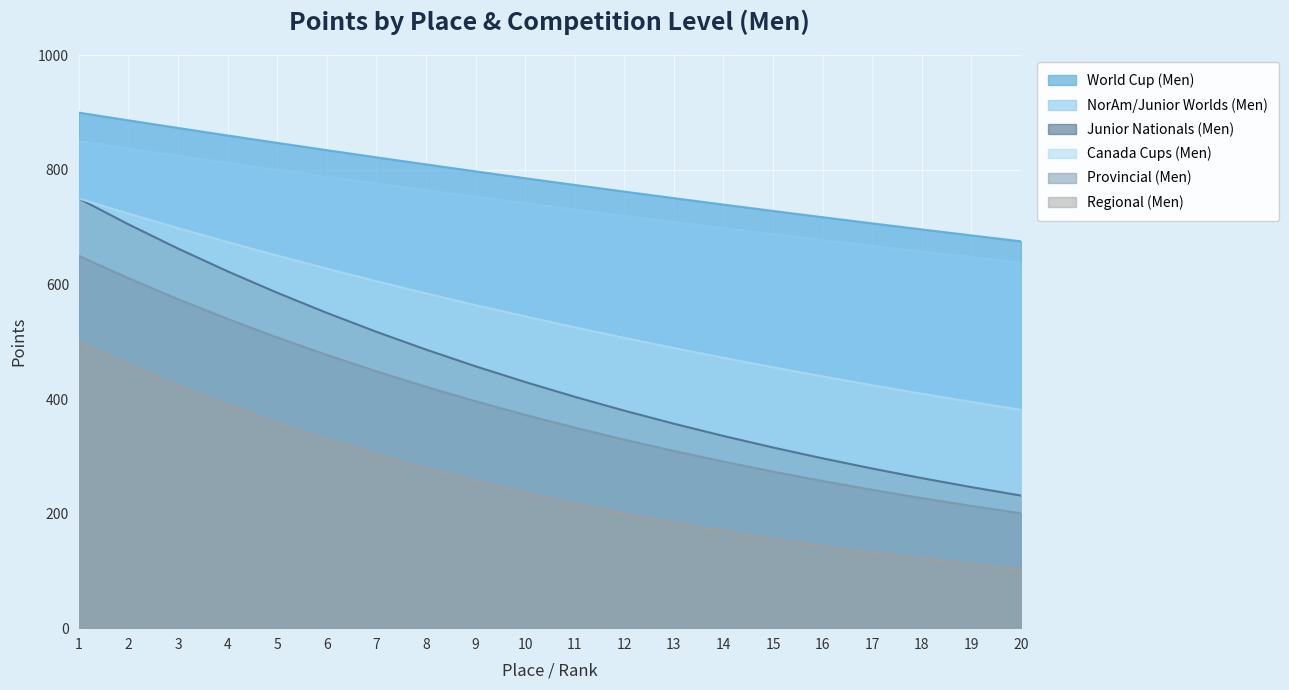

What is the difference between the maximum and minimum values in the NorAm/Junior Worlds (Men) series?

212.2